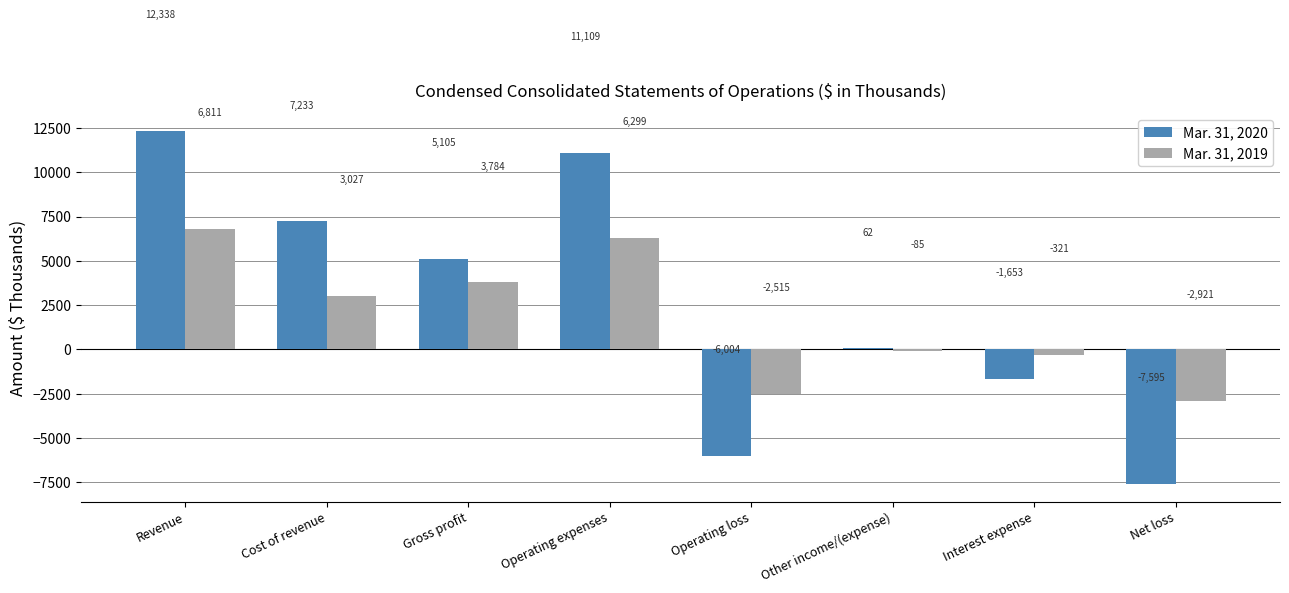

True or false: Mar. 31, 2020 has a value of 12314 at Cost of revenue.

False